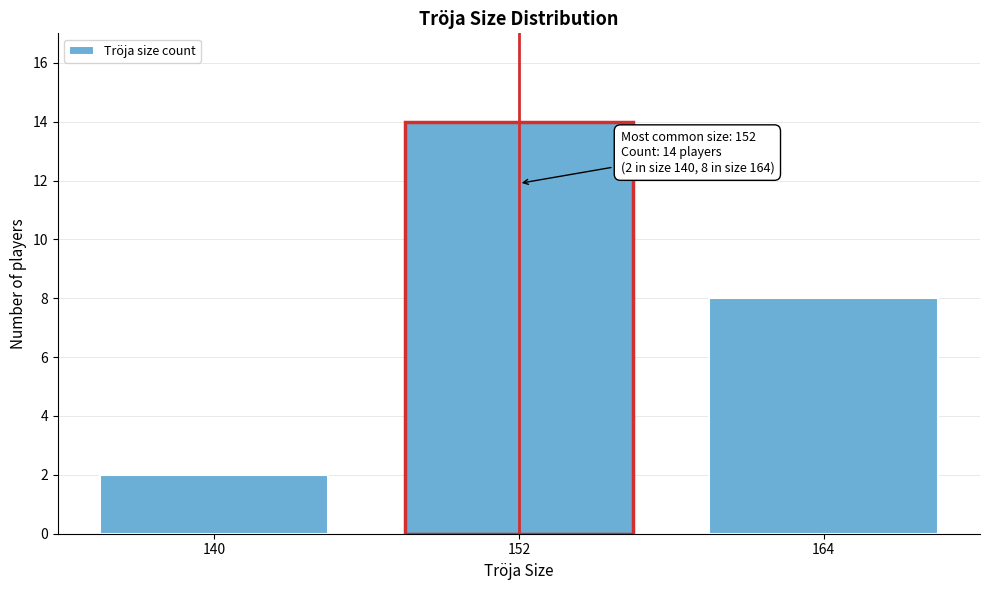

Reading right to left, transcribe all the data shown in this chart.

8	14	2